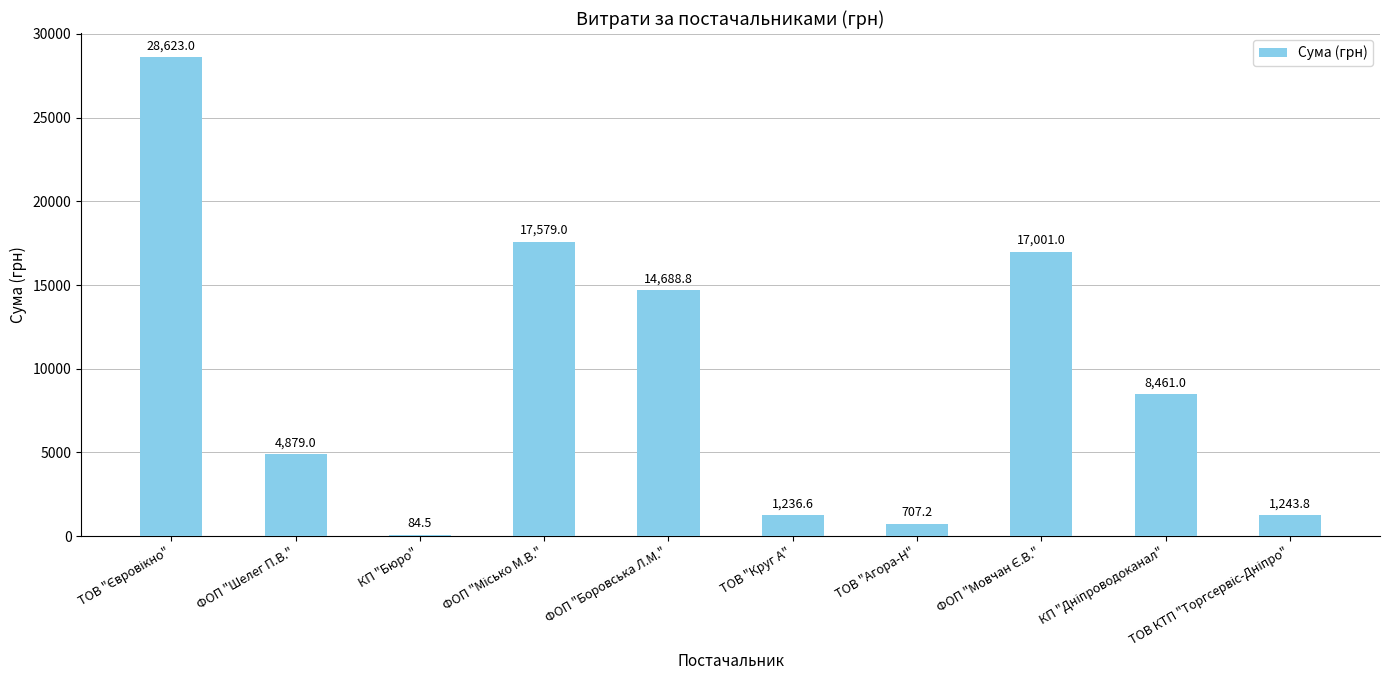

At which label is the value closest to 14353?

ФОП "Боровська Л.М."